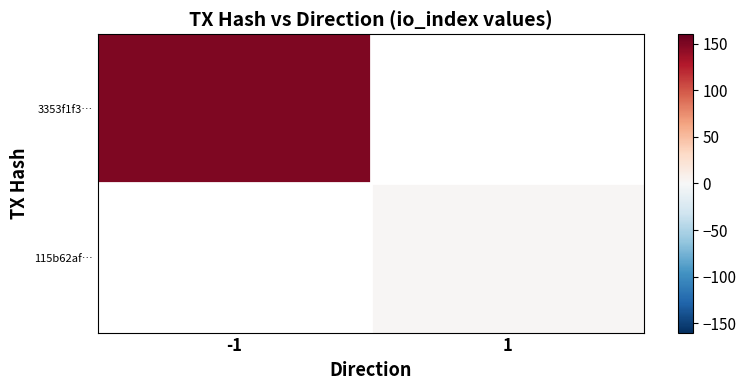

What is the maximum value for 3353f1f3…?

149.0